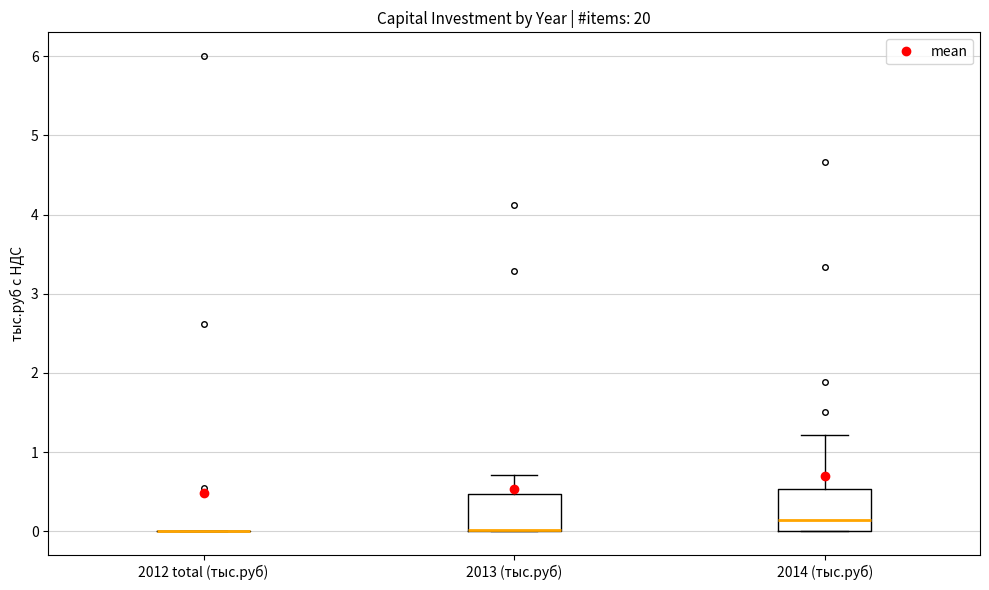

Where is the lower edge of the box for 2013 (тыс.руб) on the y-axis? The values are not printed on the chart, so give them approximately, as read against the axis.

0.0